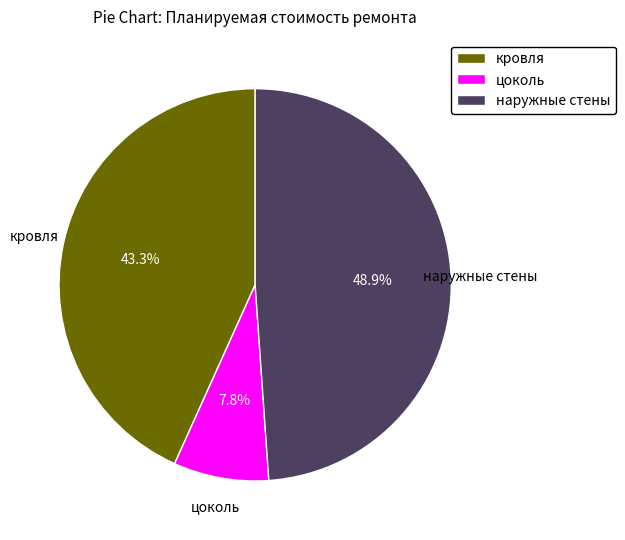

Which has a higher value, цоколь or наружные стены?

наружные стены